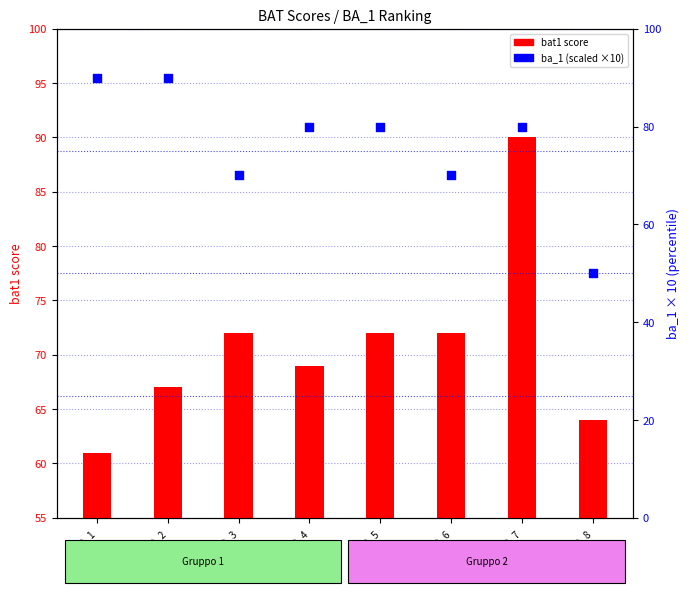

Which series has the largest total across all categories?

ba_1 (scaled)